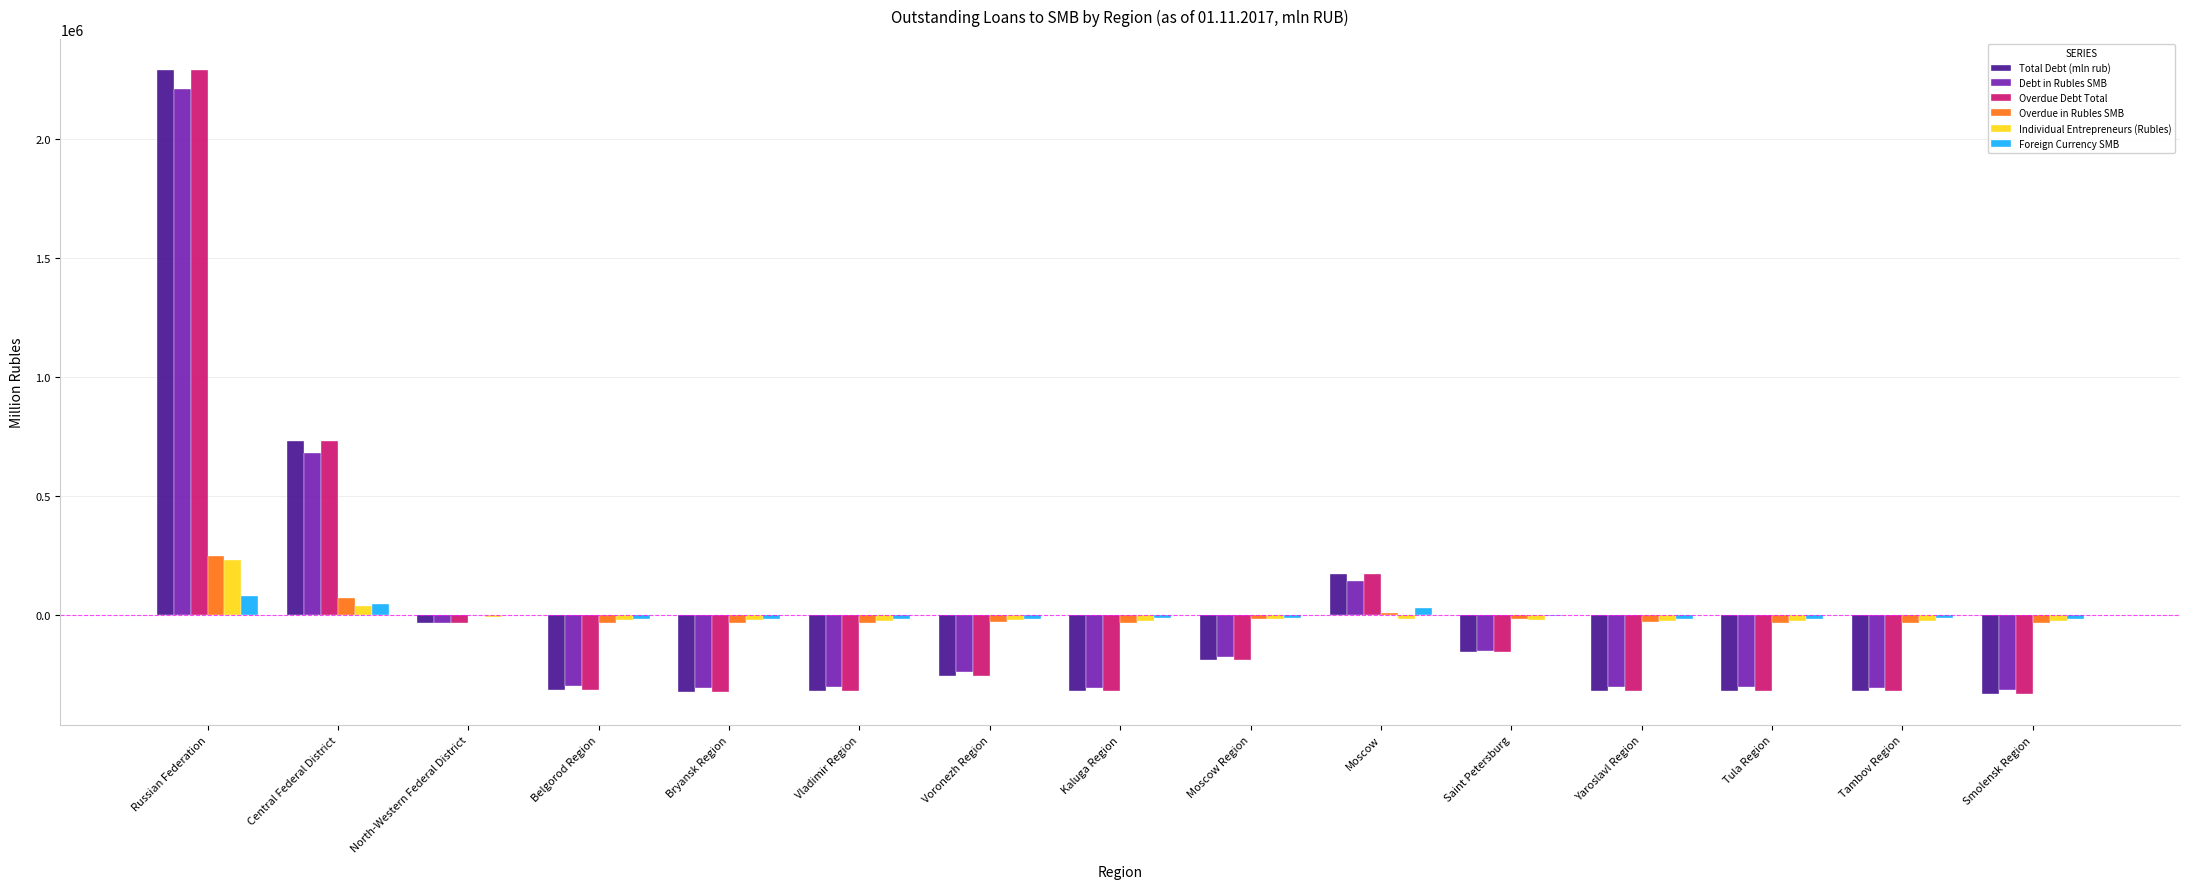

At which category is the sum across all series the highest?

Russian Federation